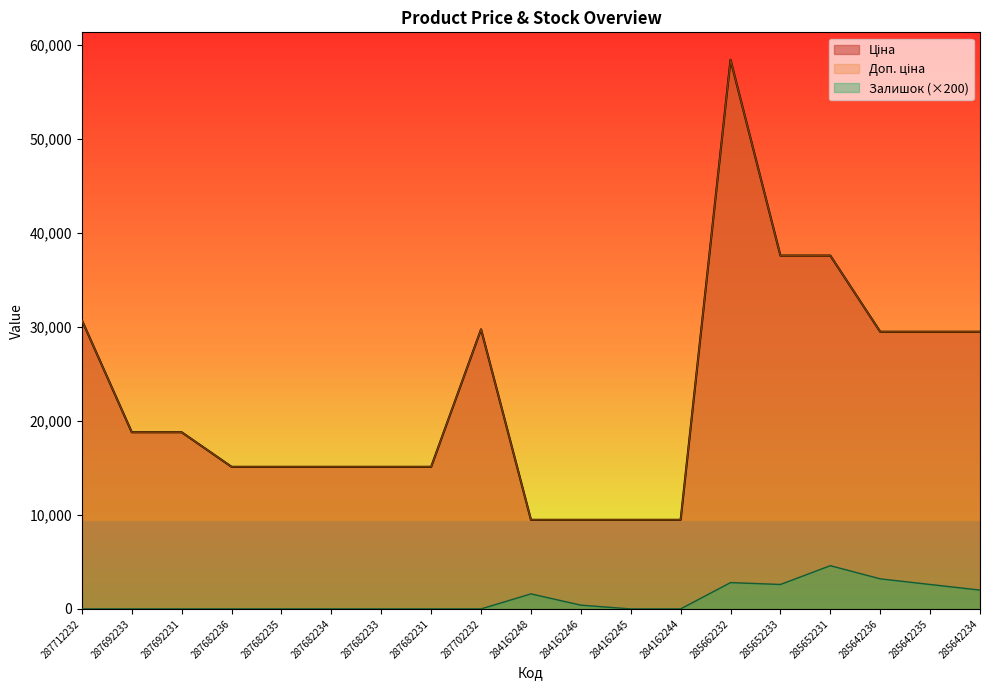

At which category does Ціна reach its first local peak?

287702232